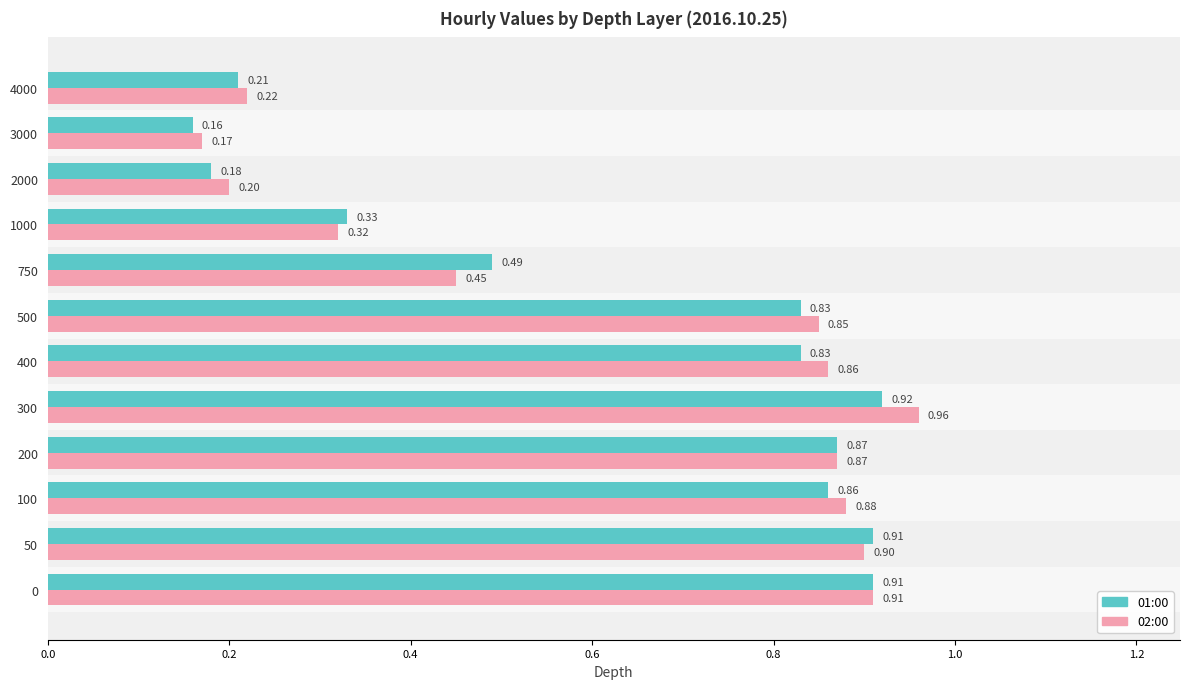

What is the minimum value shown in the chart?

0.2